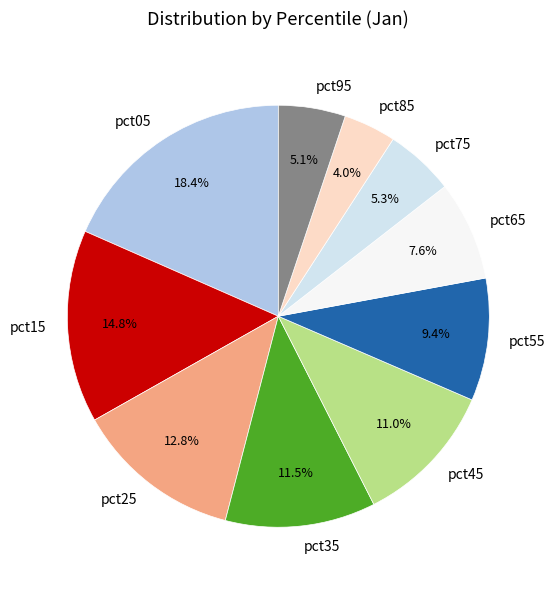

Is pct35 the majority of the pie?

No